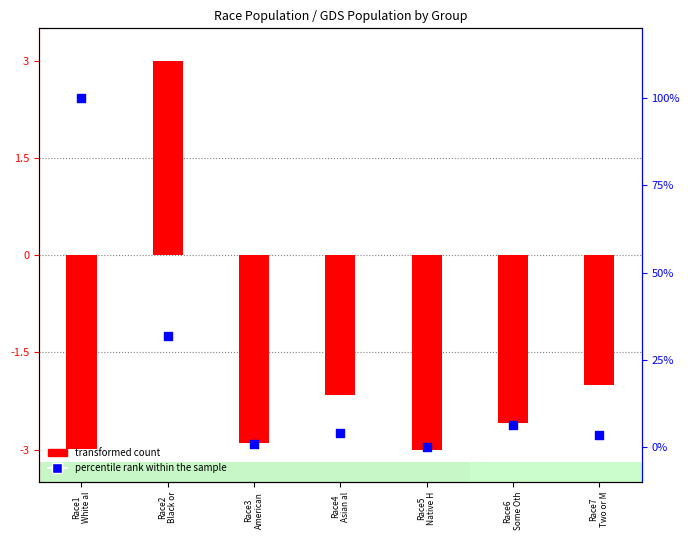

What are all the series names shown in the legend?

transformed count, percentile rank within the sample